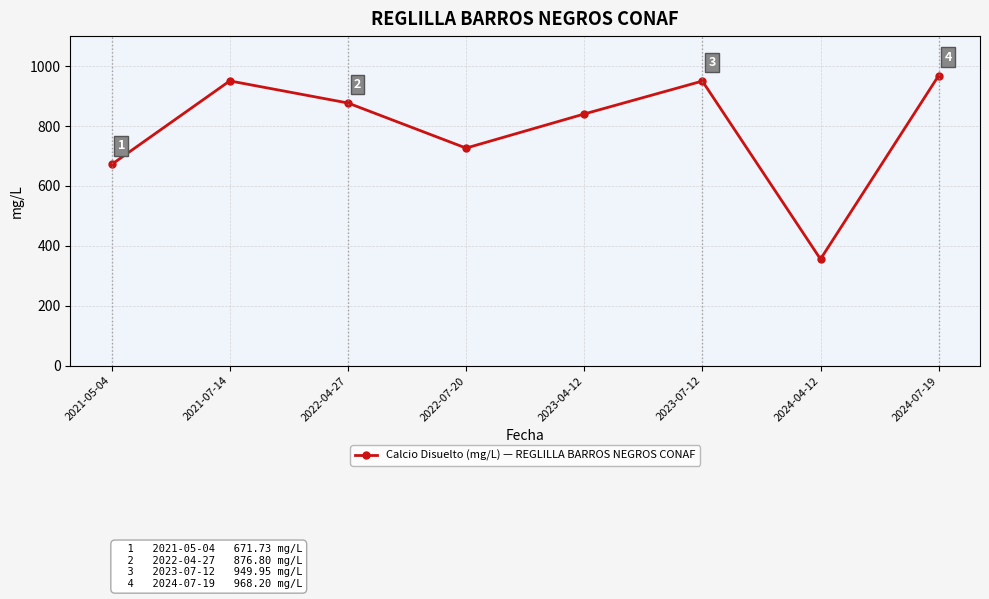

The value at 2023-04-12 is 272.4. True or false?

False